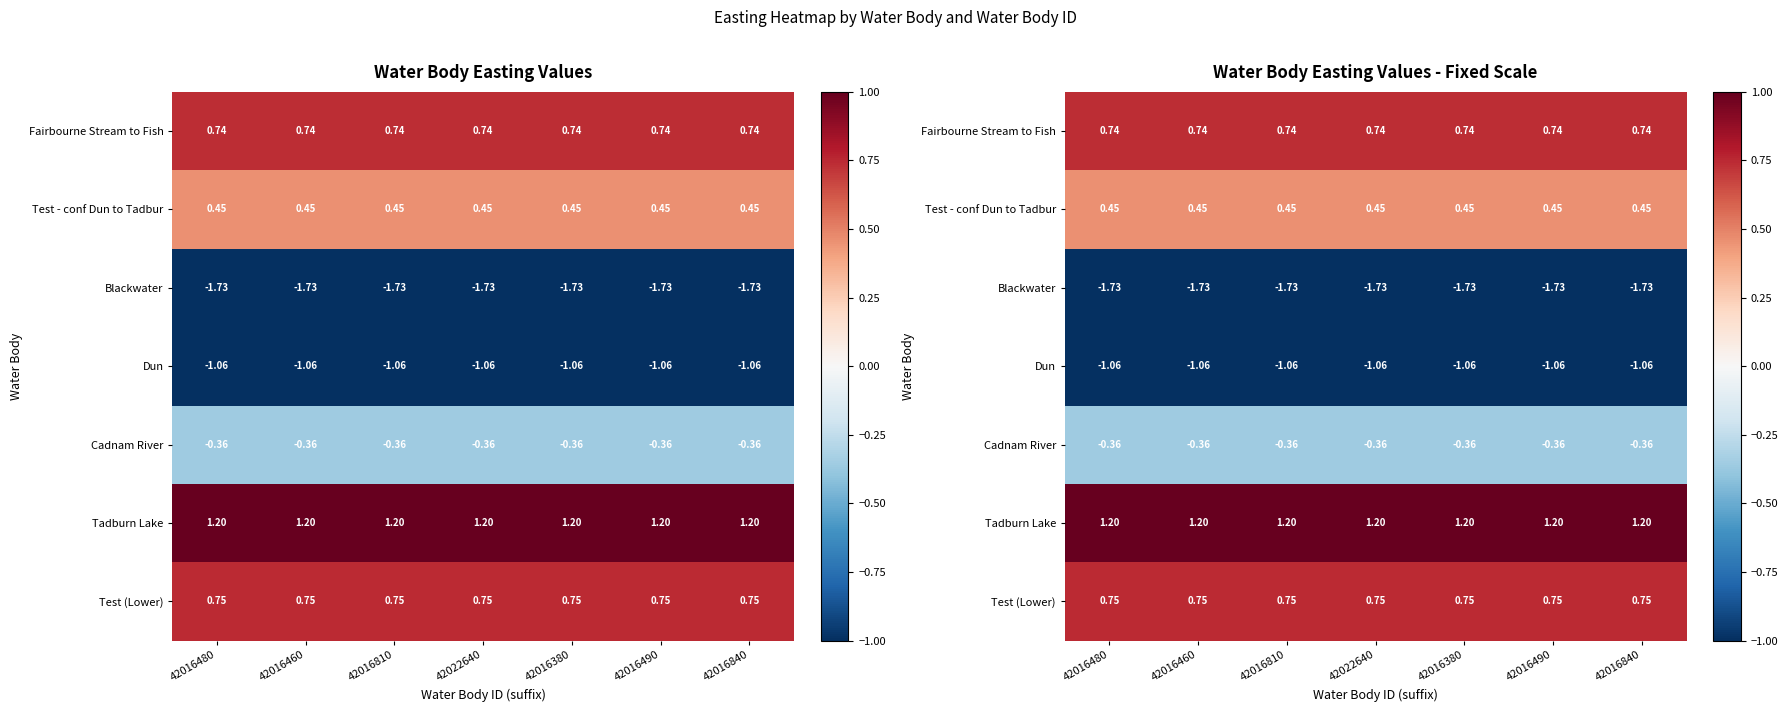

At which category is the sum across all series the highest?

42016480